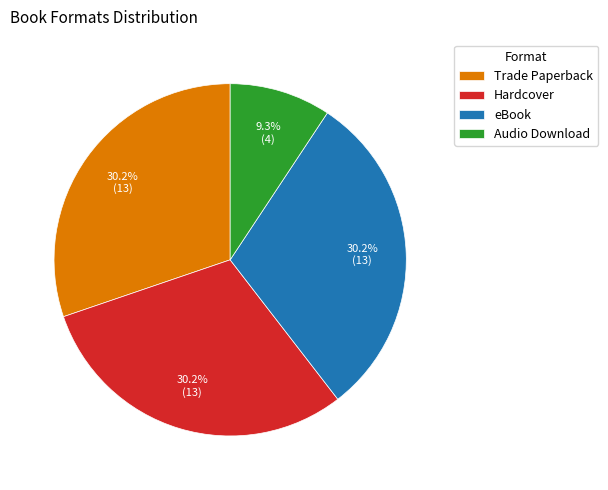

Is it true that eBook is 23% of the pie?

False